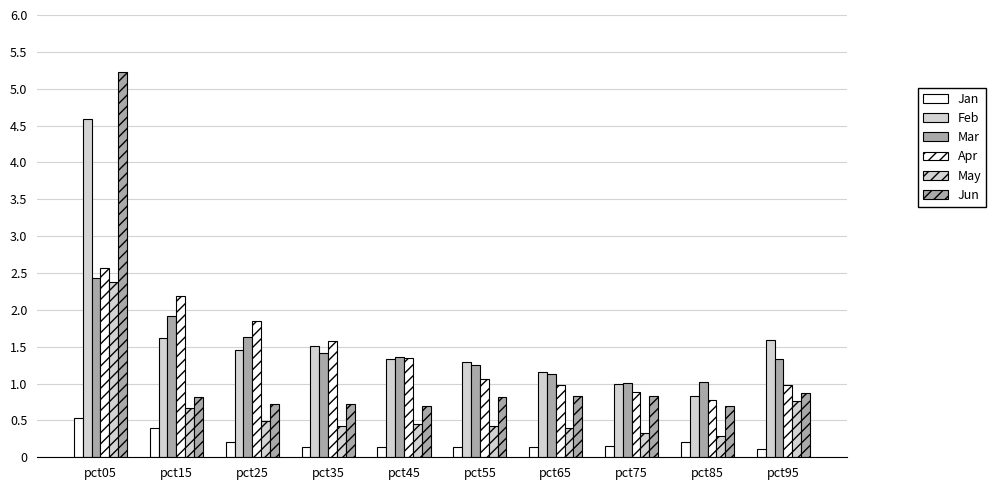

Which series changed the most between pct25 and pct65?

Apr